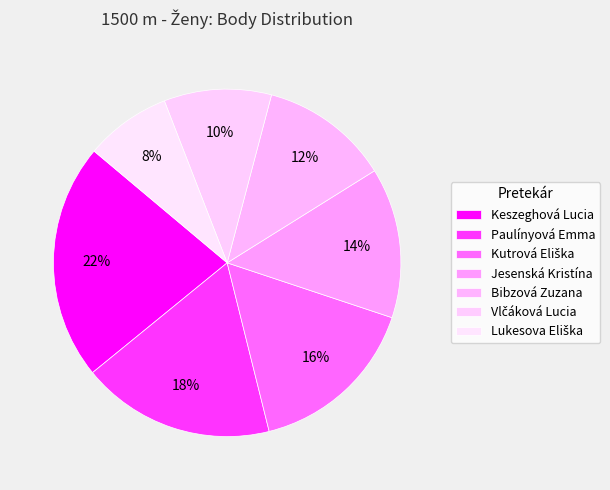

Approximately how many times larger is the value at Vlčáková Lucia compared to Keszeghová Lucia?

0.5